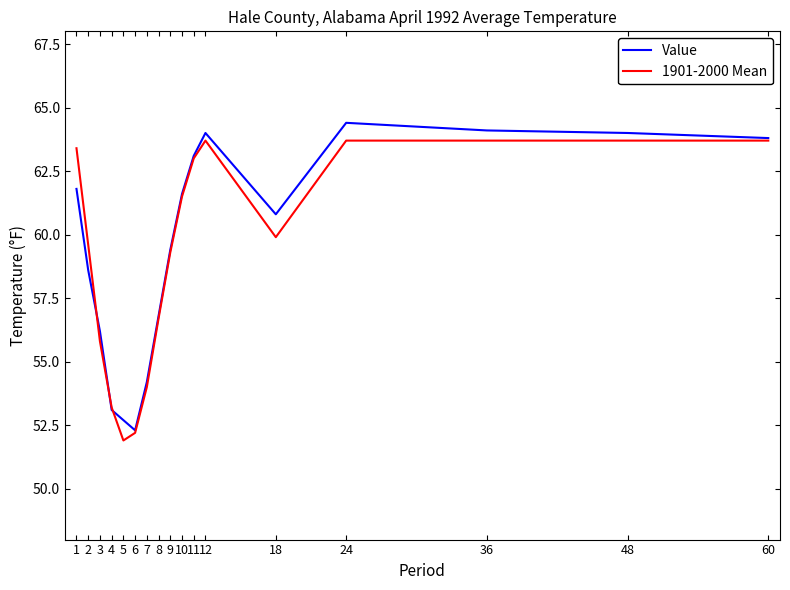

At how many categories does at least one series exceed 54?

14